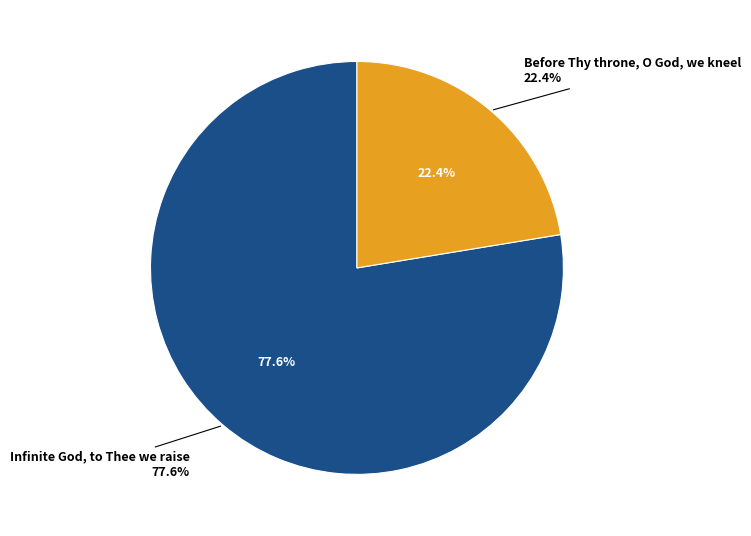

Which slice is the smallest?

Before Thy throne, O God, we kneel